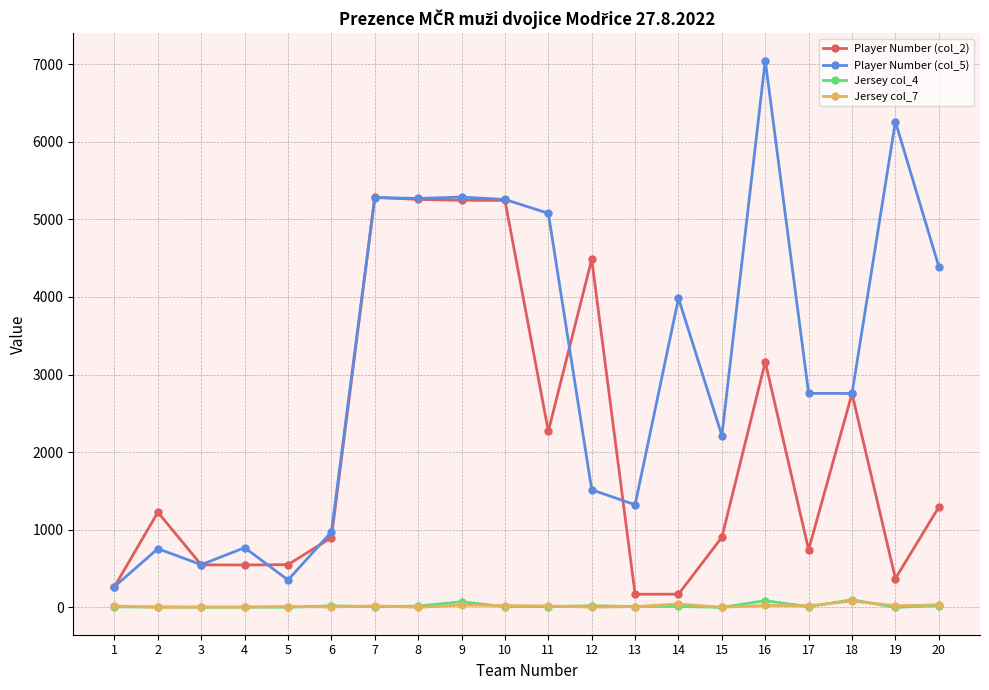

Which series has the widest spread of values?

Player Number (col_5)